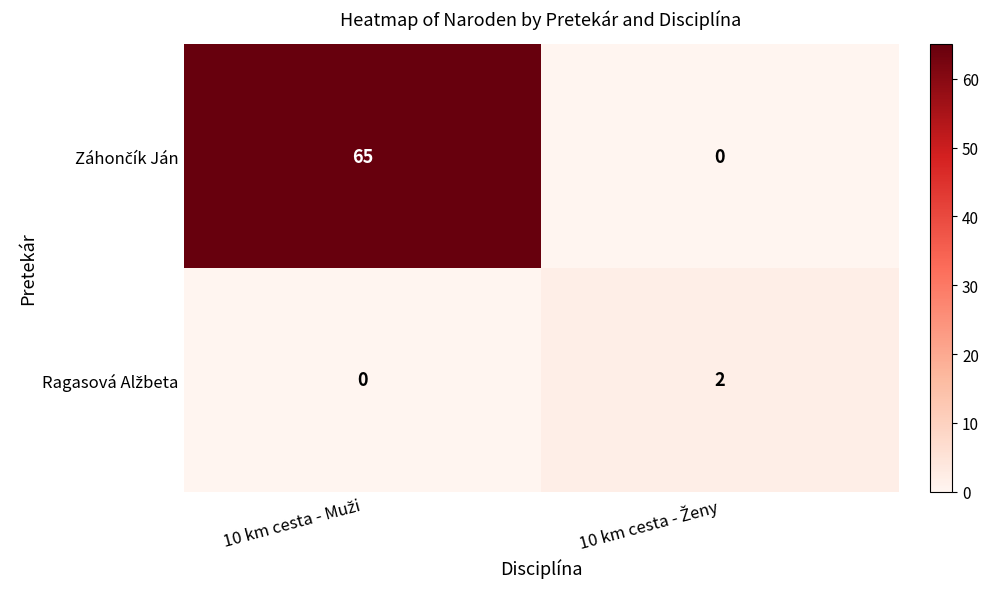

What is the greatest value displayed?

65